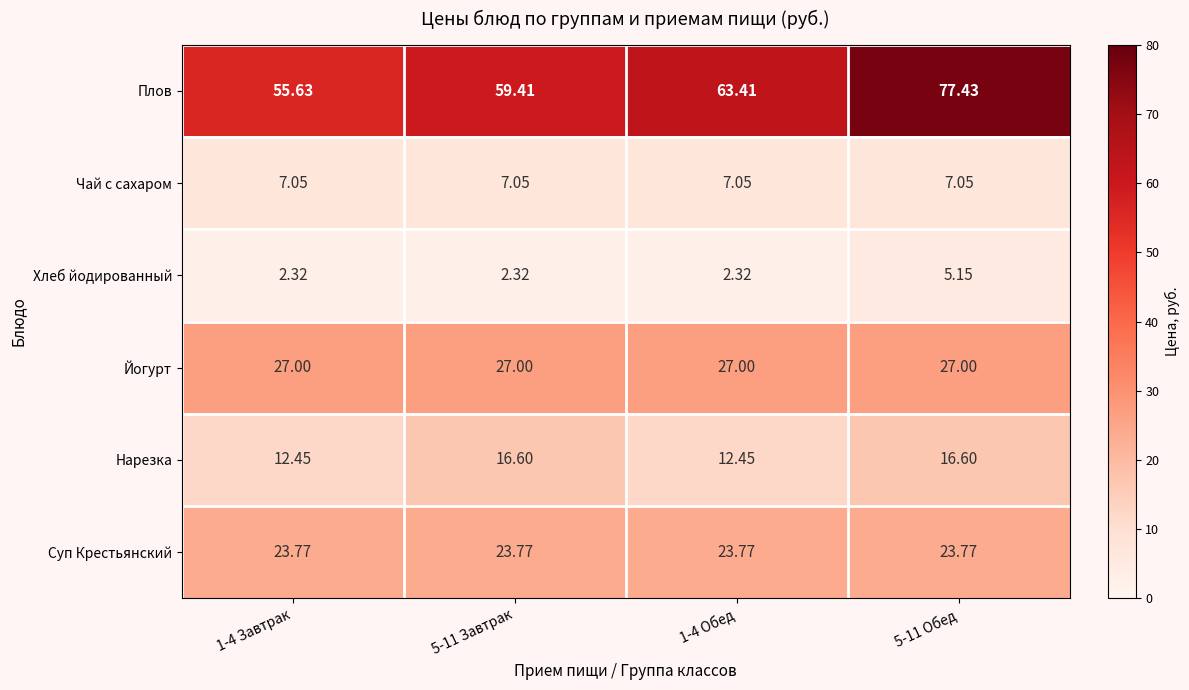

Is the value of Хлеб йодированный at 1-4 Обед greater than the value of Нарезка at 5-11 Обед?

No